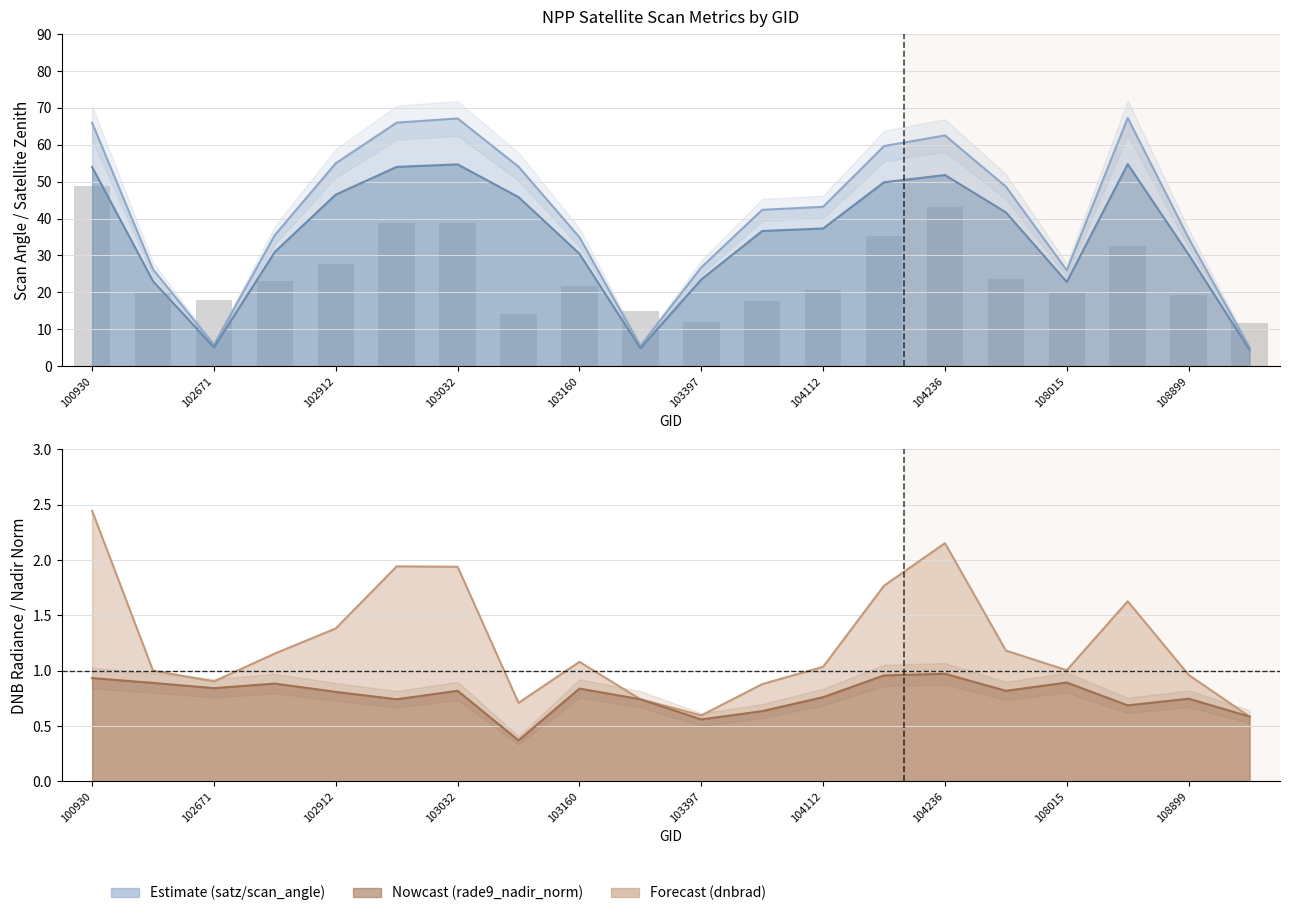

Which label corresponds to the largest value in the chart?

100930